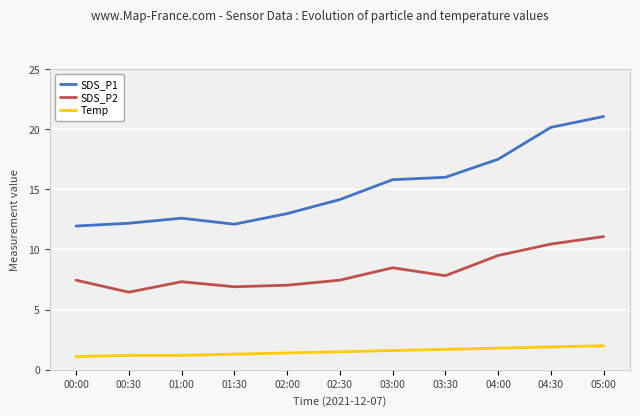

True or false: SDS_P2 has a value of 13.3 at 02:30.

False